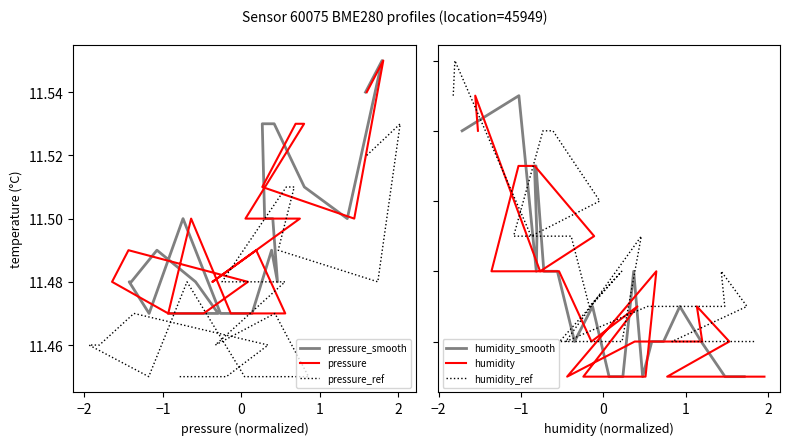

Which series has the largest total across all categories?

humidity_ref